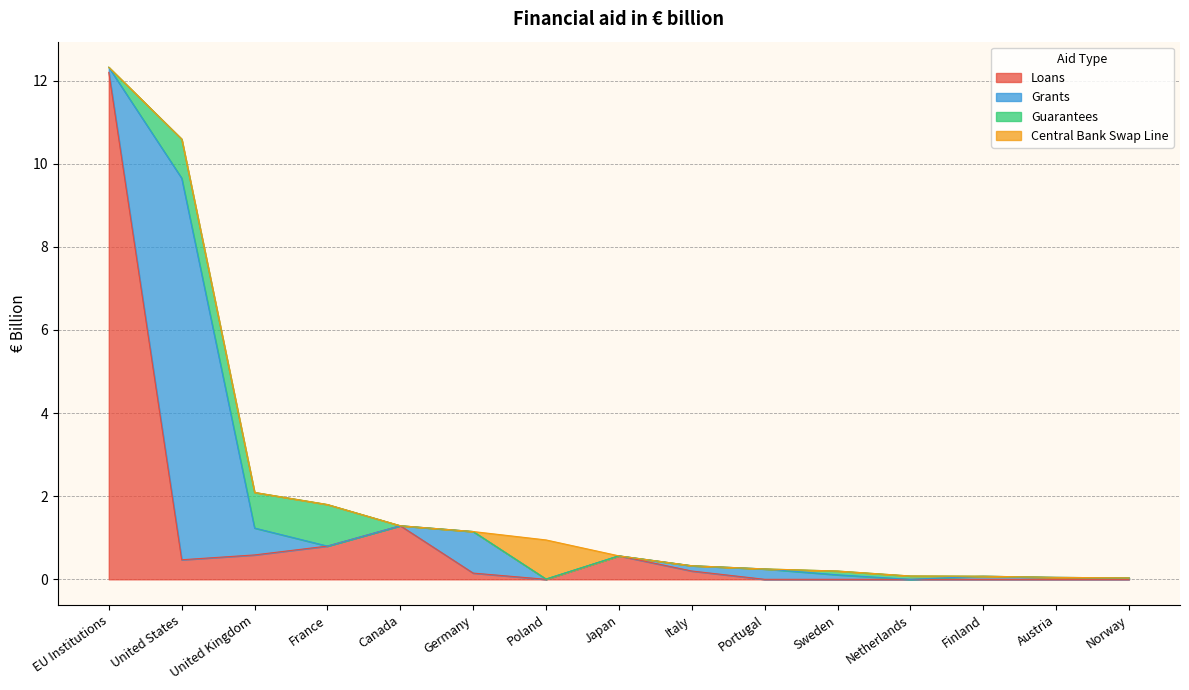

What is the maximum value shown in the chart?

12.2